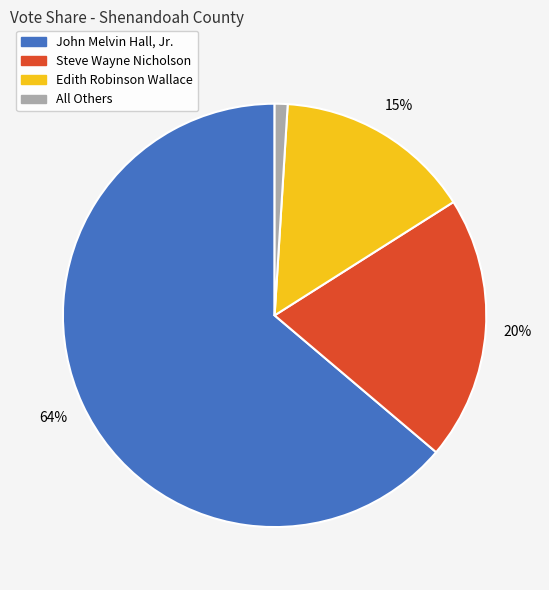

To the nearest percent, what is the average slice percentage?

25%